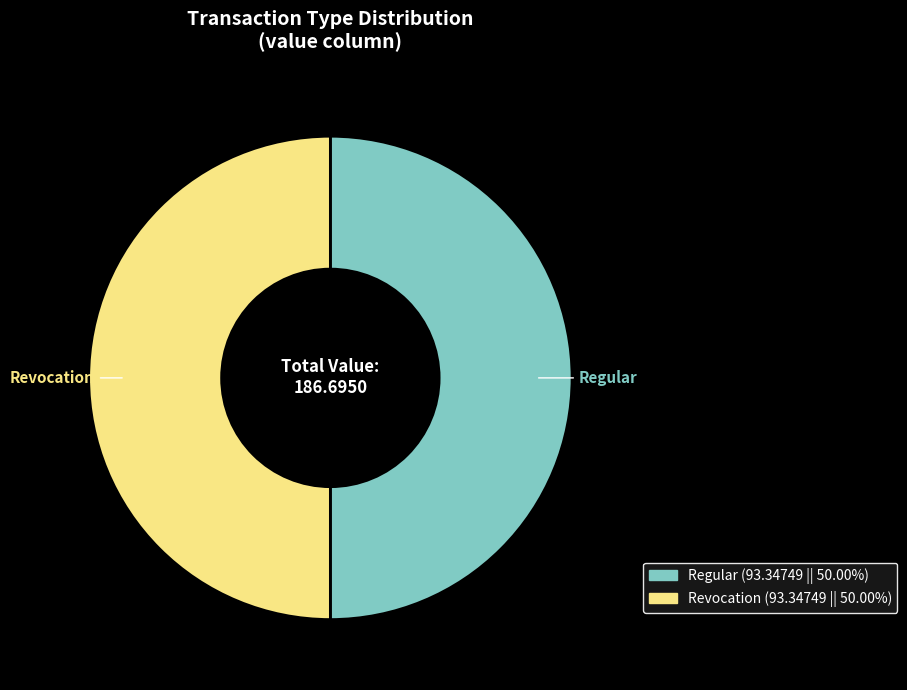

What is the ratio of the value at Regular to the value at Revocation?

1.0